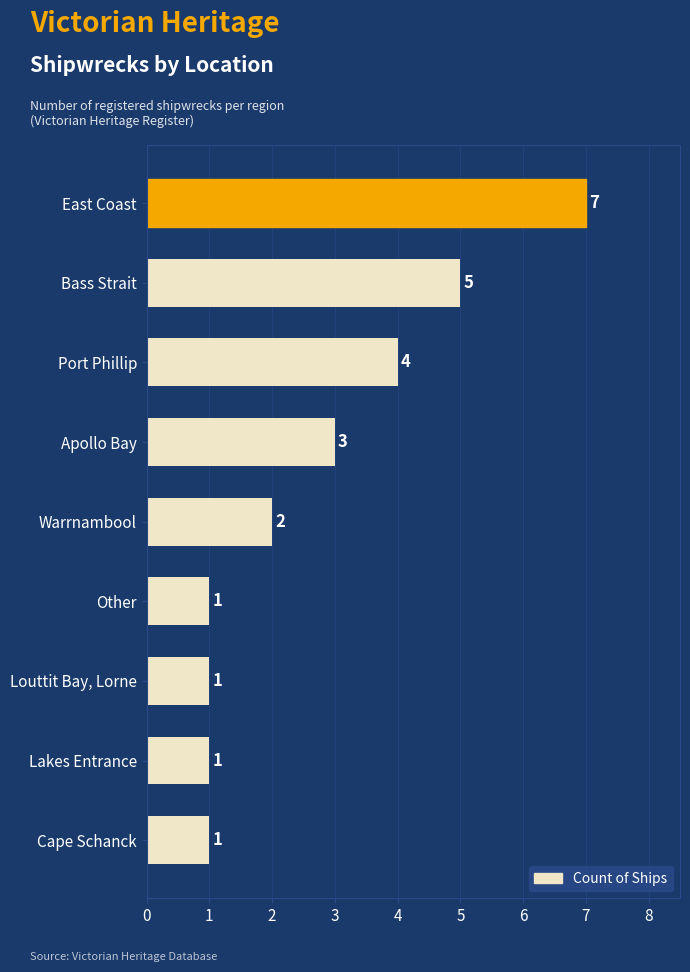

What is the value of the 3rd bar from the top?

4